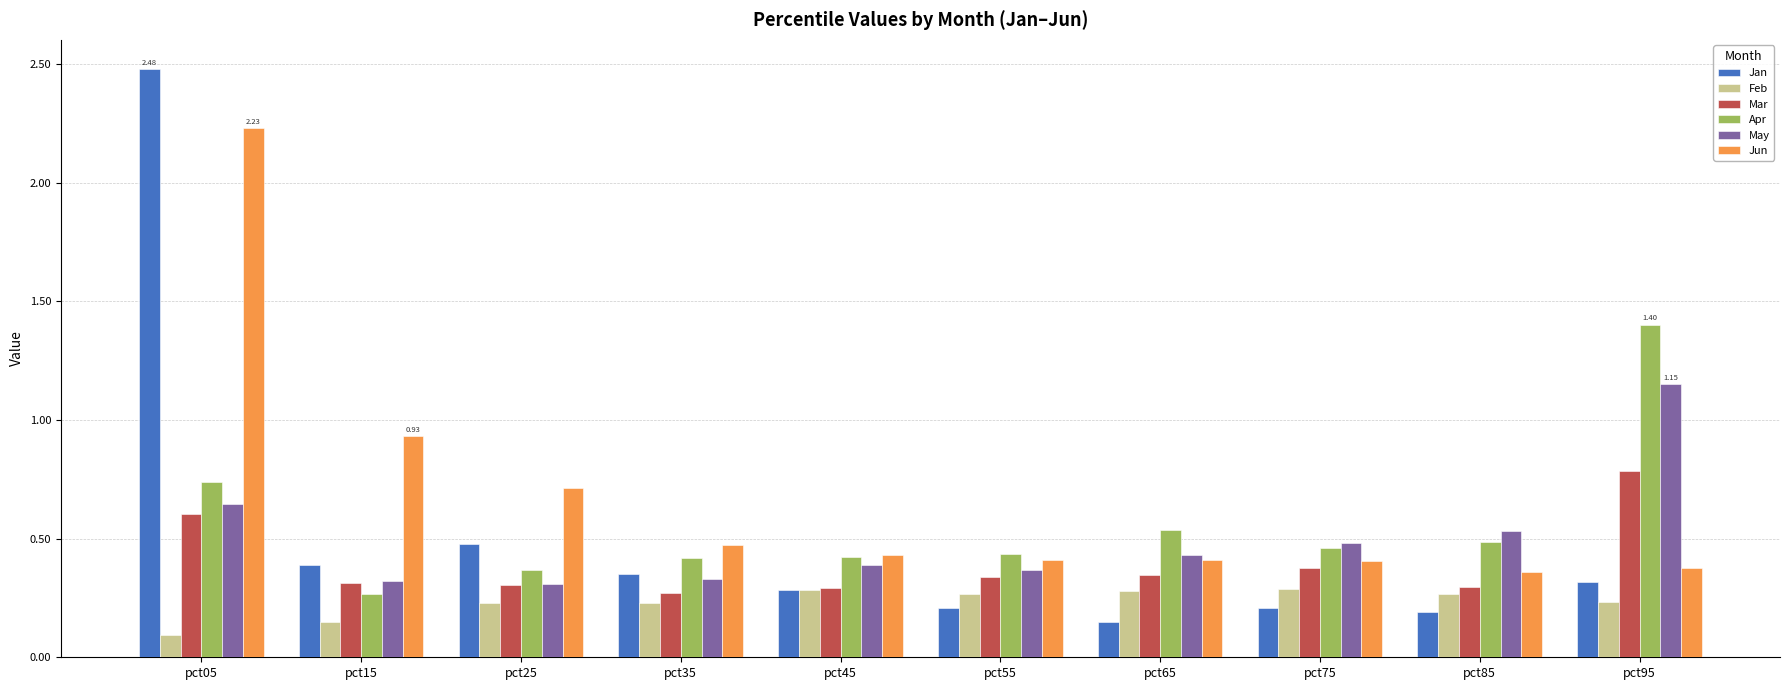

Are the bars horizontal?

No